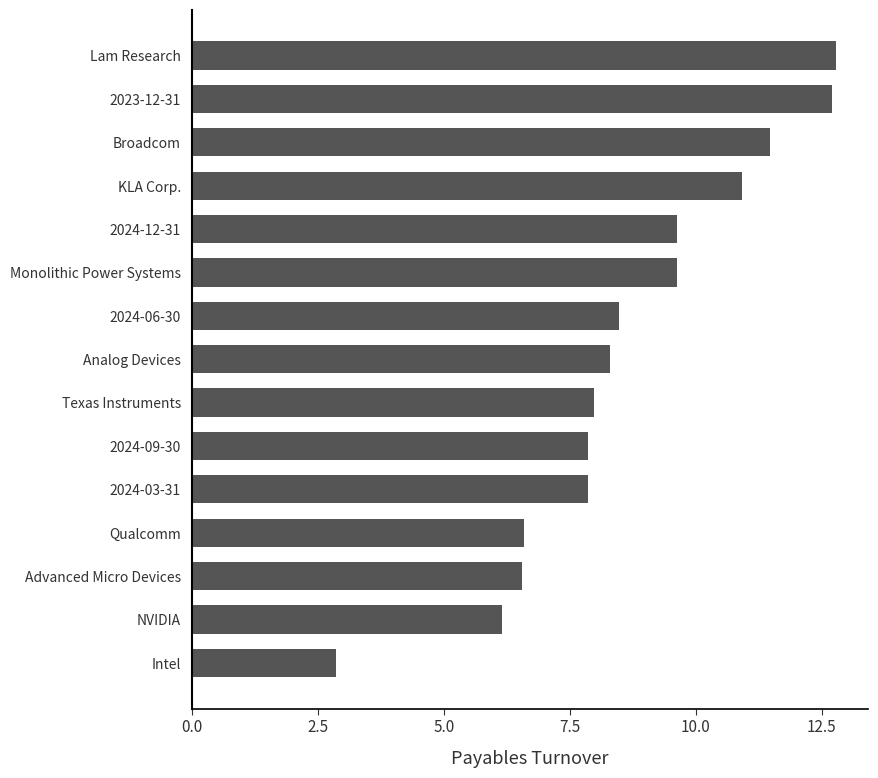

What is the approximate value at Advanced Micro Devices?

6.6